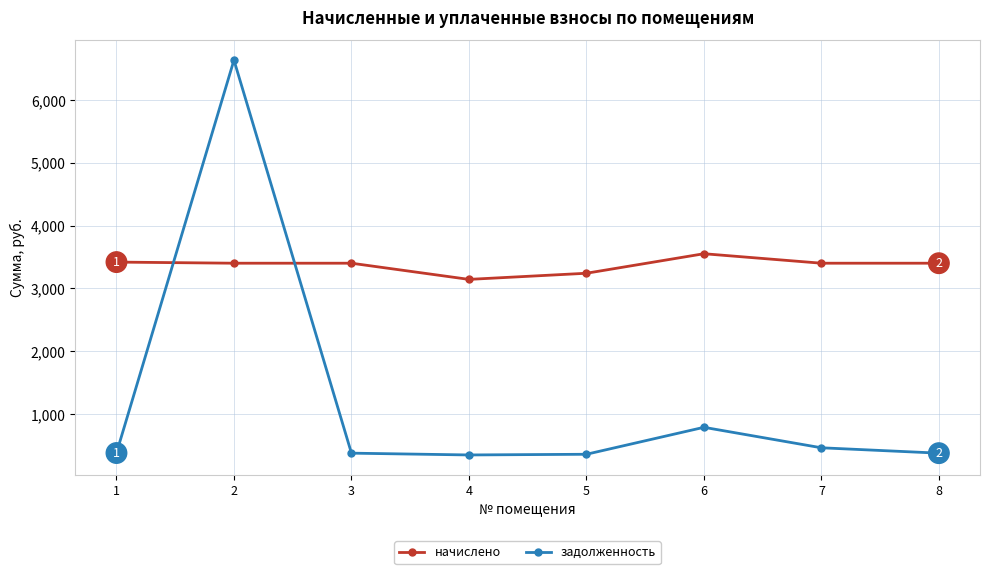

List the series in order of their overall mean, highest first.

начислено, задолженность